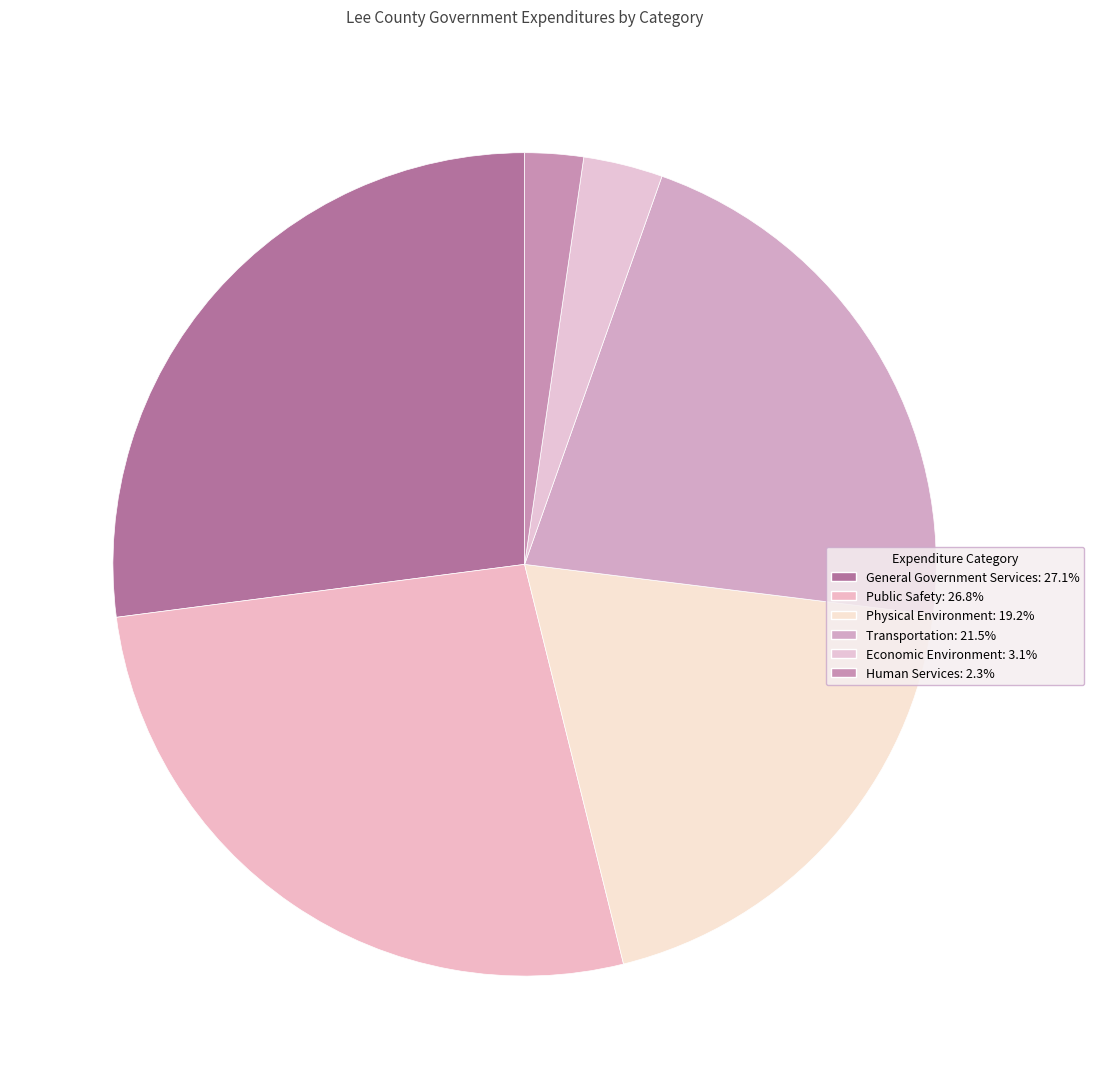

Which category has the smallest portion of the pie?

Human Services